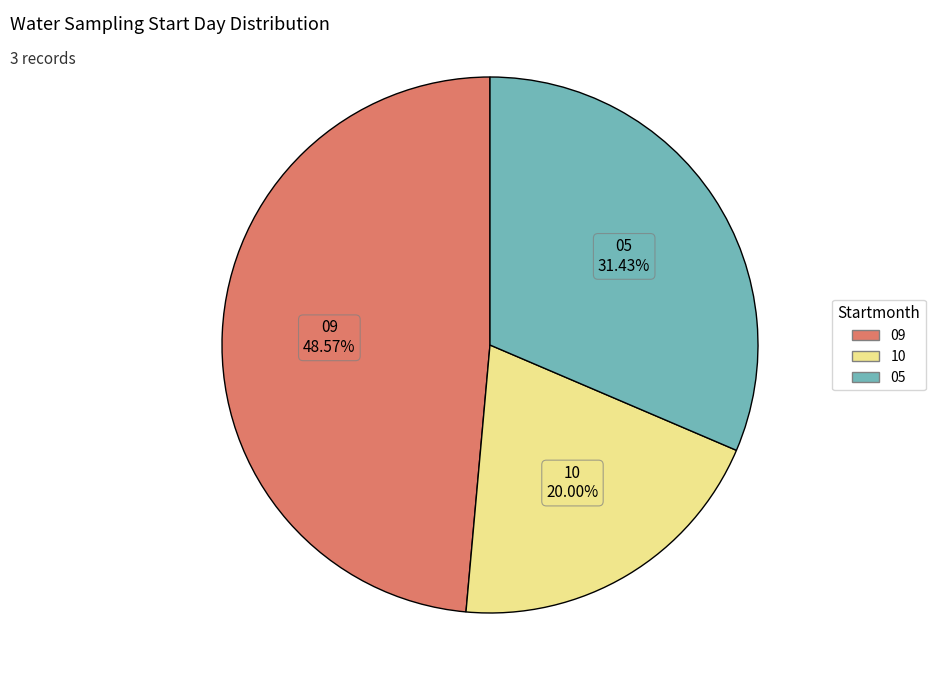

What percentage is the 10 slice, to the nearest percent?

20%